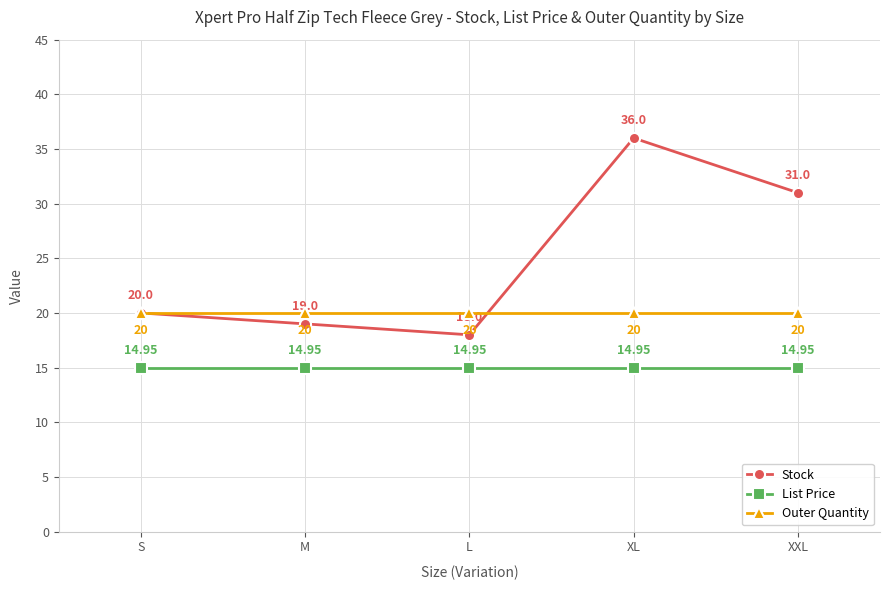

List the series in order of their peak value, highest first.

Stock, Outer Quantity, List Price